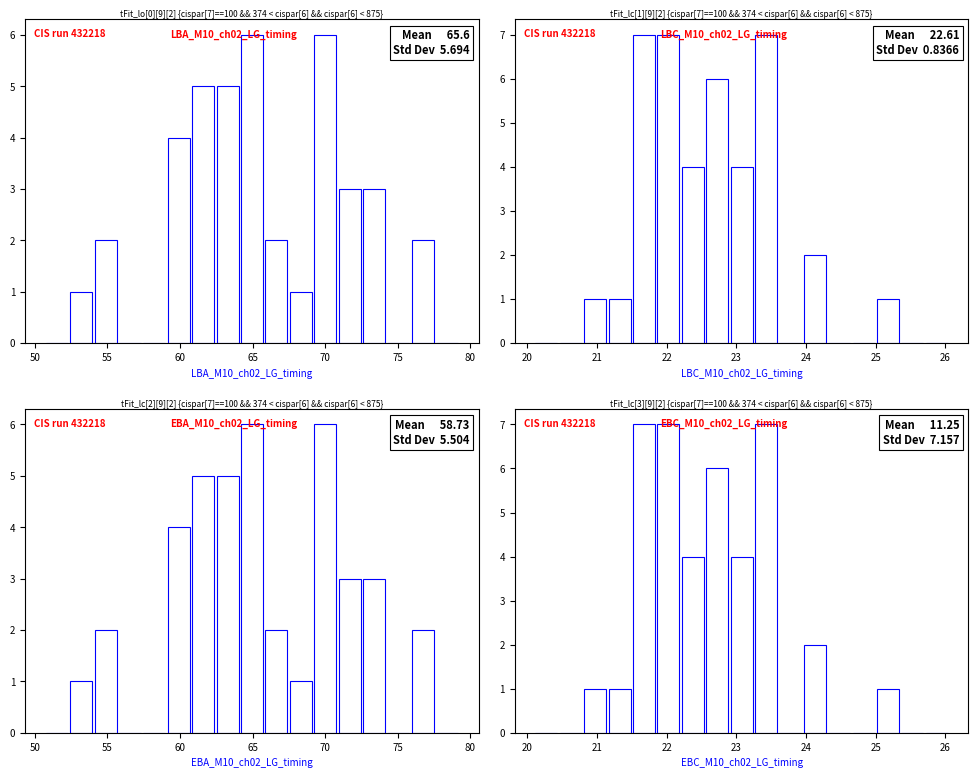

Reading right to left, transcribe all the data shown in this chart.

LBA_M10_ch02_LG_timing: 0	2	0	3	3	6	1	2	6	5	5	4	0	0	2	1	0
LBC_M10_ch02_LG_timing: 0	0	1	0	0	2	0	7	4	6	4	7	7	1	1	0	0
EBA_M10_ch02_LG_timing: 0	2	0	3	3	6	1	2	6	5	5	4	0	0	2	1	0
EBC_M10_ch02_LG_timing: 0	0	1	0	0	2	0	7	4	6	4	7	7	1	1	0	0